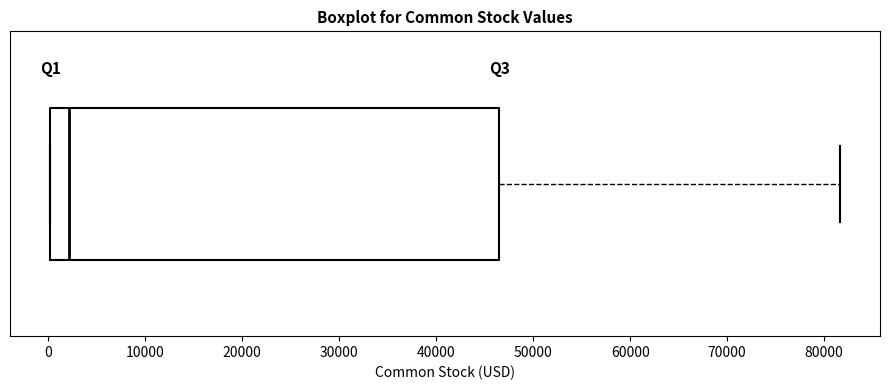

Where is the right edge of the box on the x-axis? The values are not printed on the chart, so give them approximately, as read against the axis.

47000